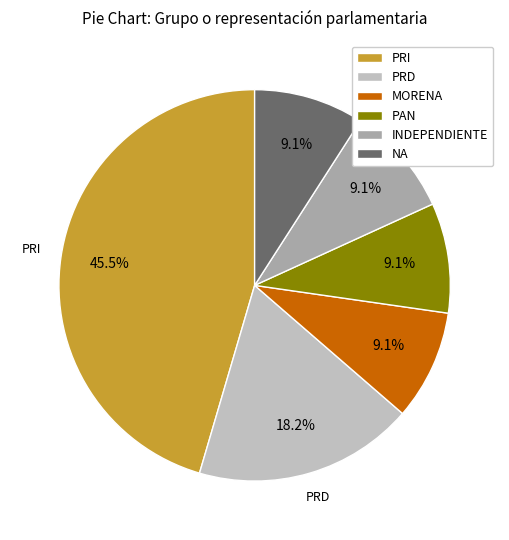

Is there any slice that represents more than half of the pie?

No